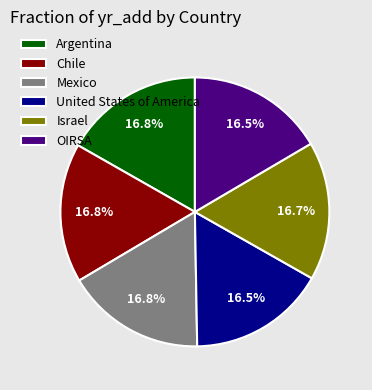

Does Chile account for over 50% of the chart?

No